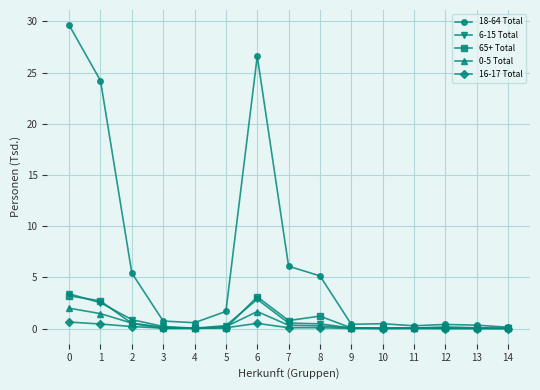

Count the number of data series in this chart.

5